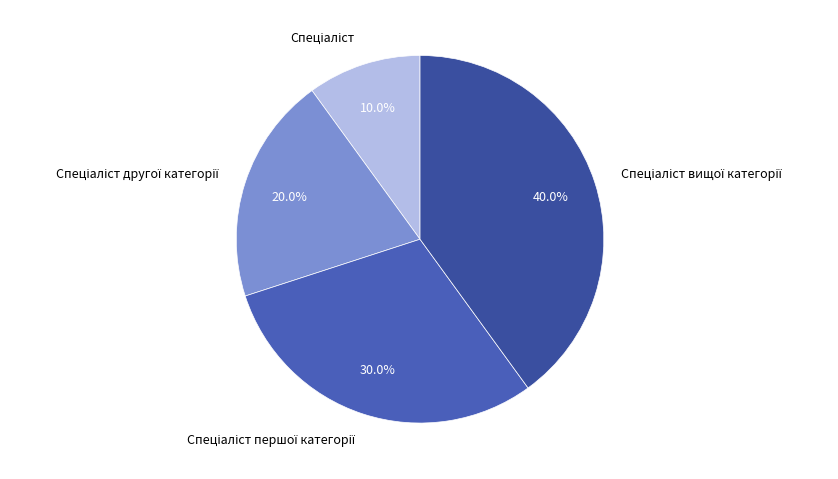

How many segments does this pie chart have?

4